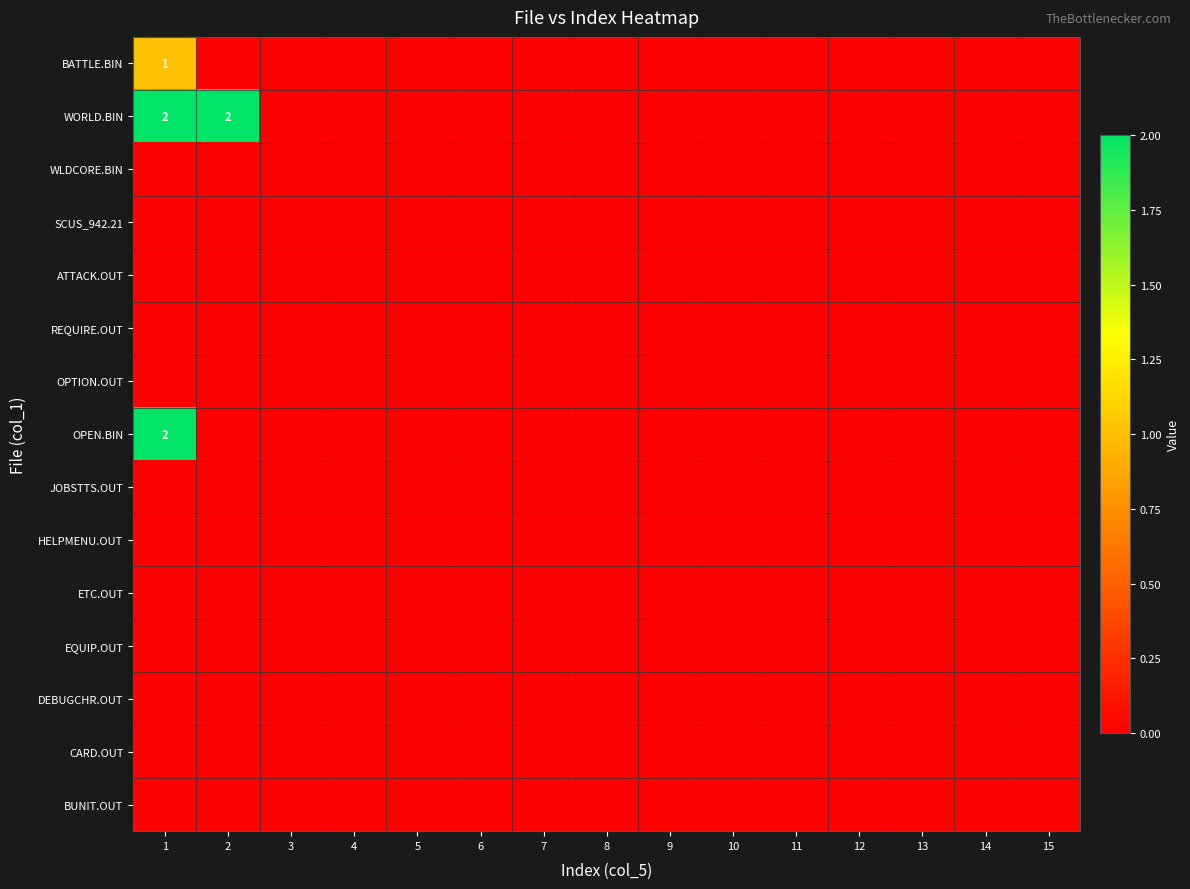

Which has a higher value, 15 or 8?

15